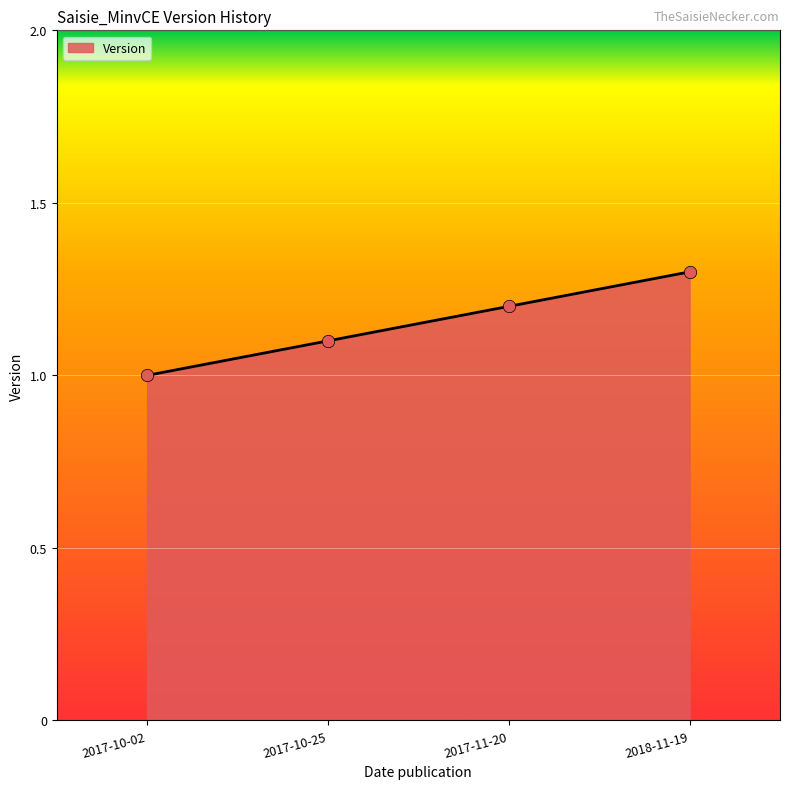

Approximately how many times larger is the value at 2018-11-19 compared to 2017-10-02?

1.3